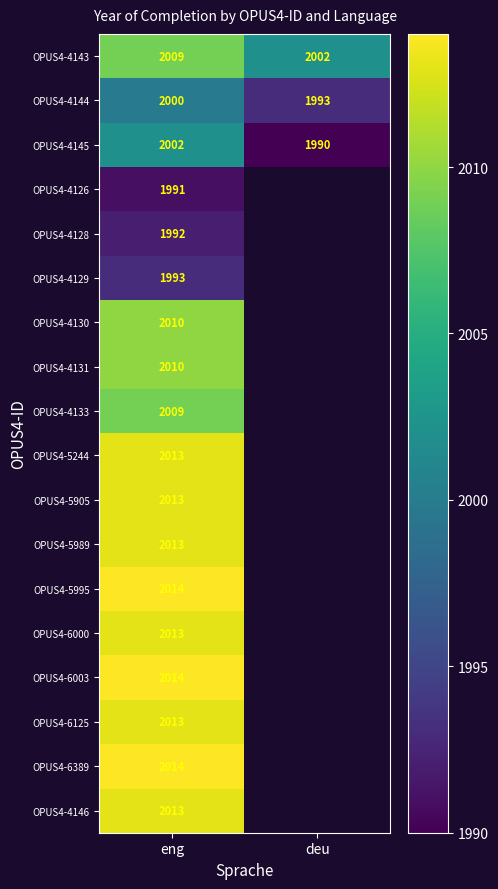

What is the difference between the maximum and minimum values in the OPUS4-4144 series?

7